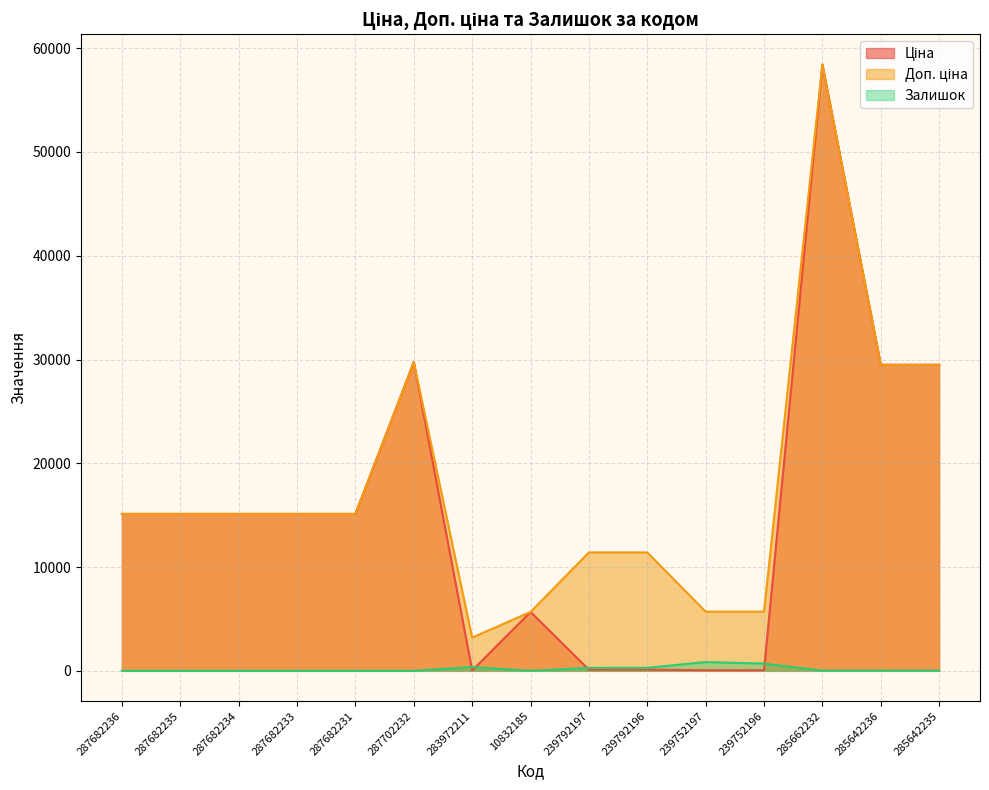

What is the sum of all Залишок values?

2523.0